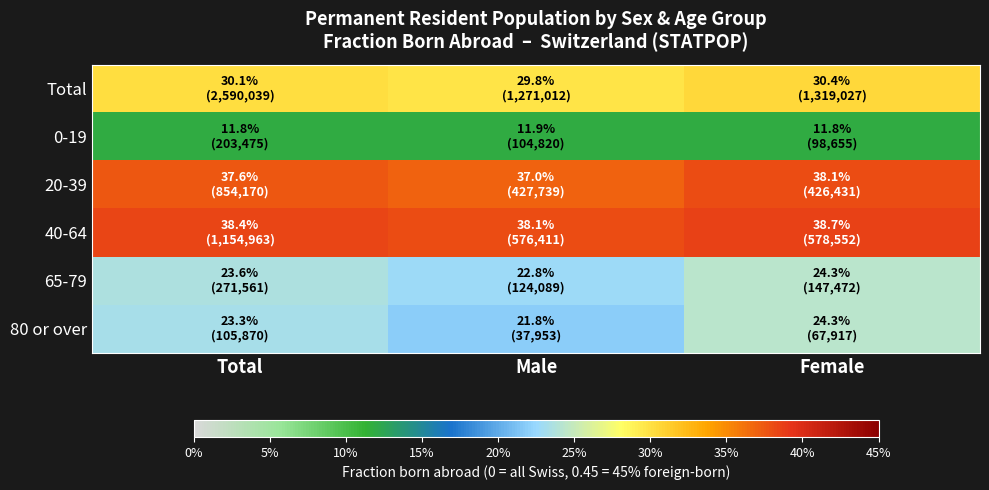

Which series has the largest range (max minus min)?

80 or over